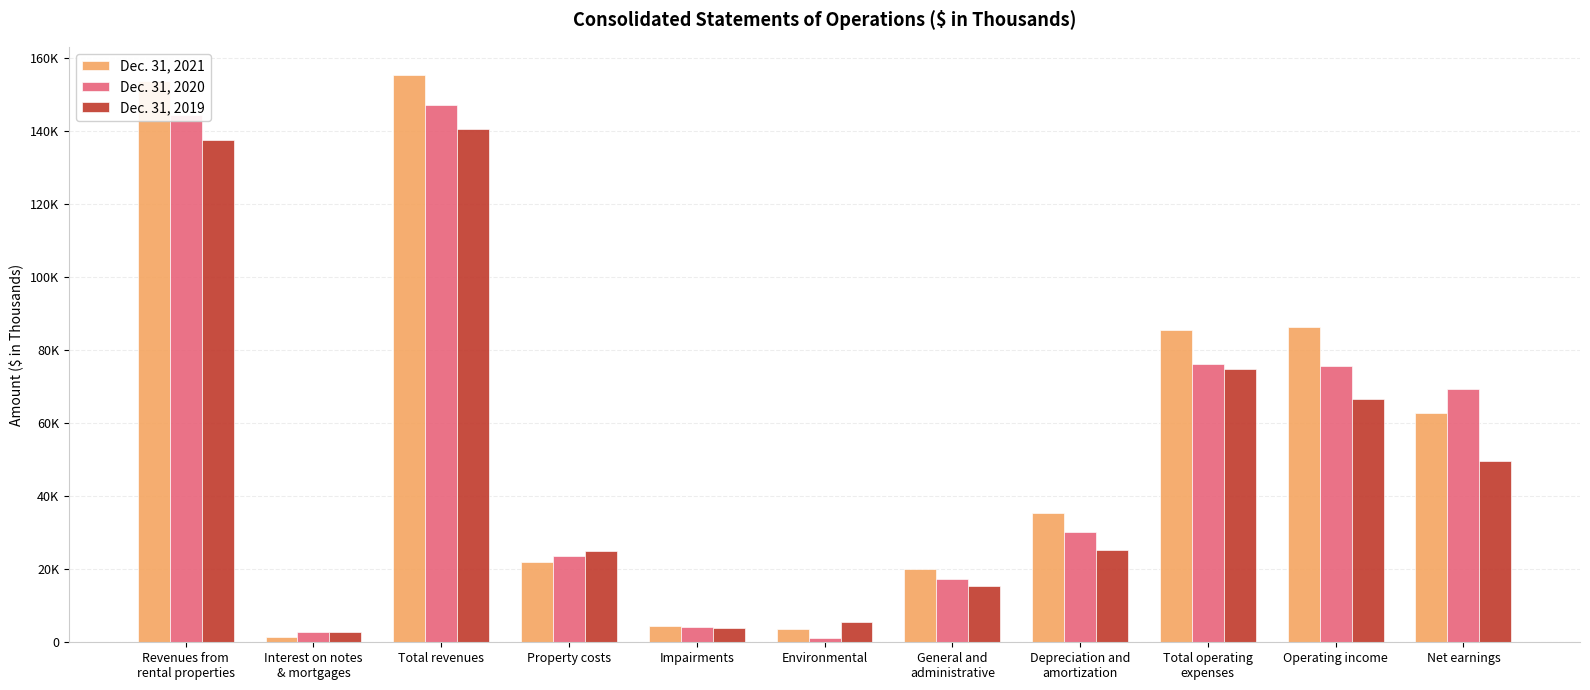

At which category is the sum across all series the highest?

Total revenues